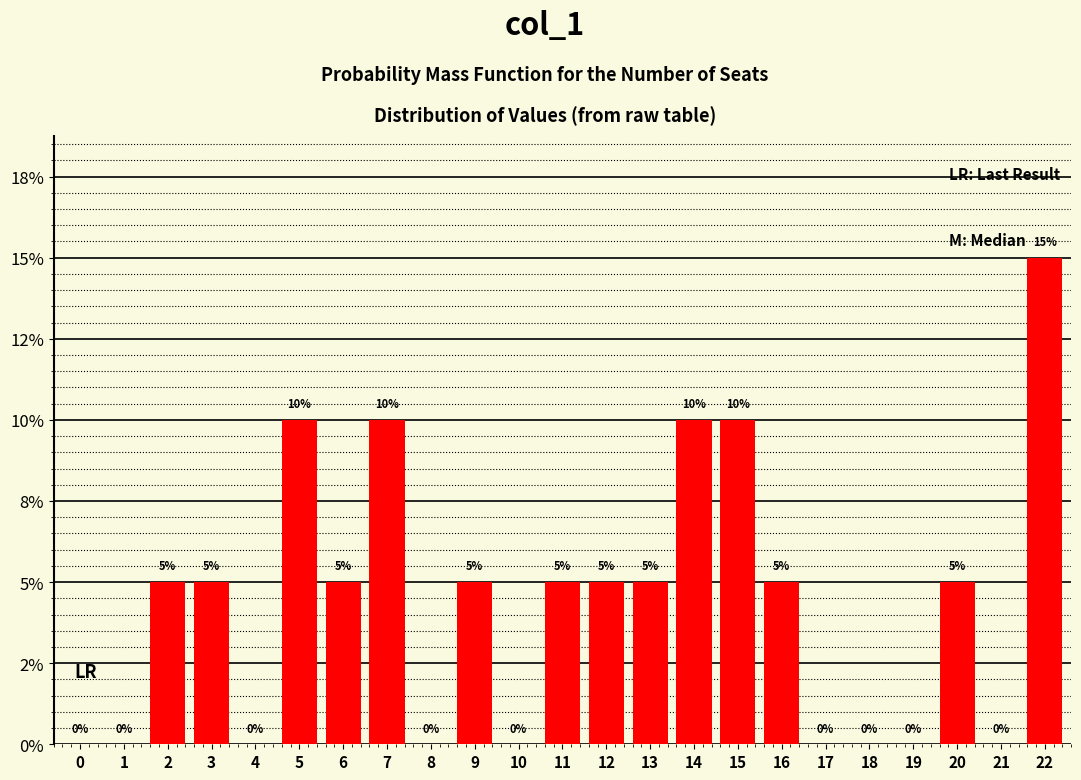

Reading left to right, what are all the values shown in this chart?

0=0.0	1=0.0	2=0.1	3=0.1	4=0.0	5=0.1	6=0.1	7=0.1	8=0.0	9=0.1	10=0.0	11=0.1	12=0.1	13=0.1	14=0.1	15=0.1	16=0.1	17=0.0	18=0.0	19=0.0	20=0.1	21=0.0	22=0.1